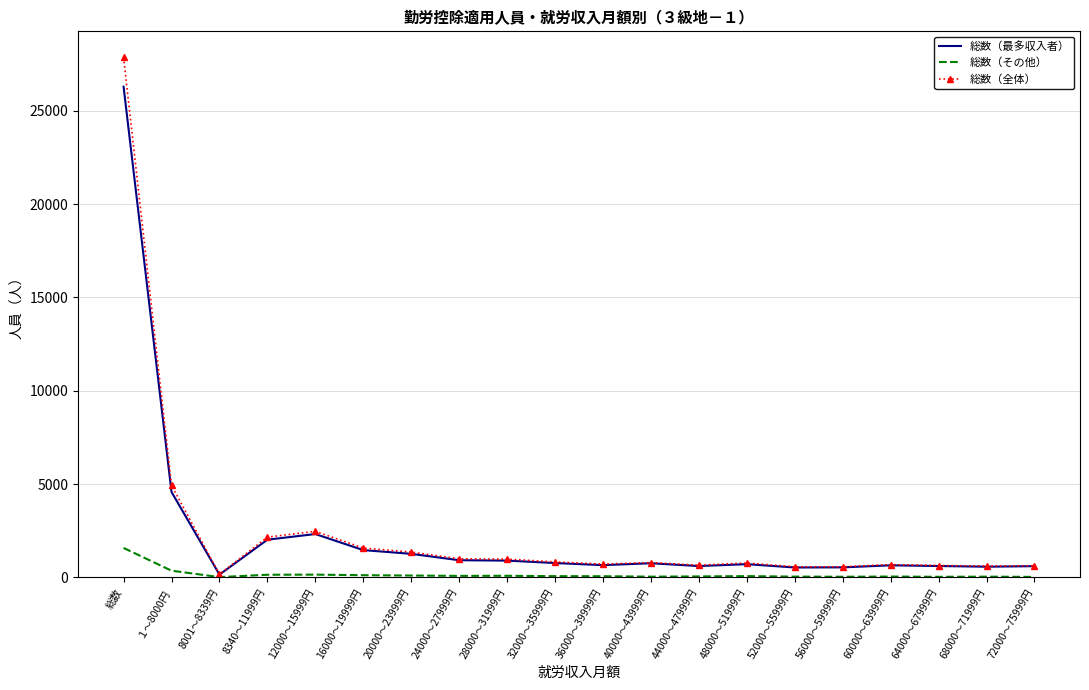

Count the number of categories in the chart.

20